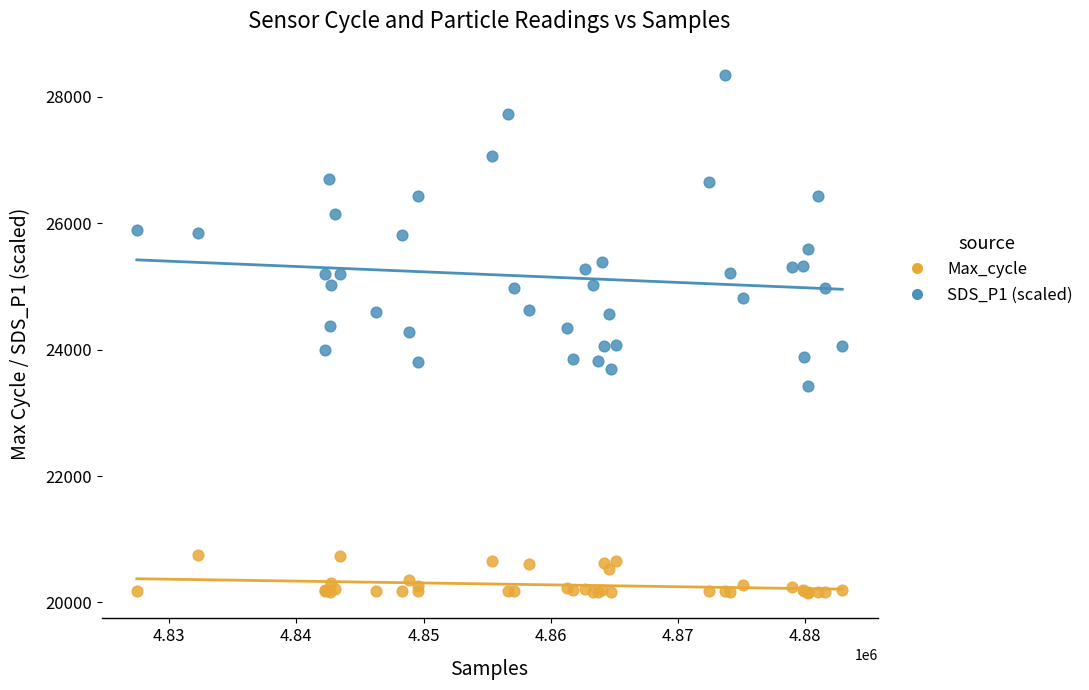

What is the X range (max minus min) for the scatter plot?

55479